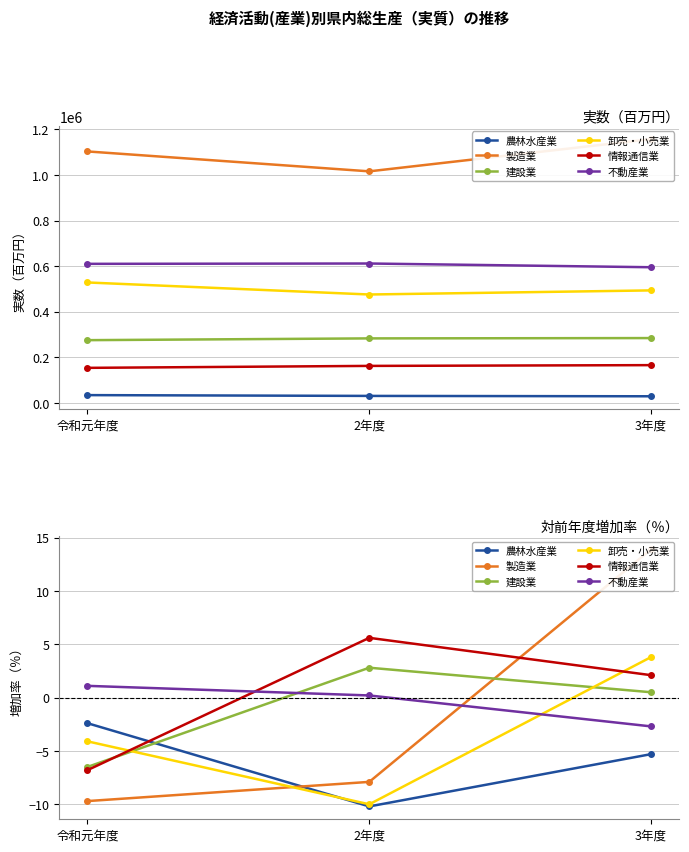

How many positive values does the 卸売・小売業 series have?

1